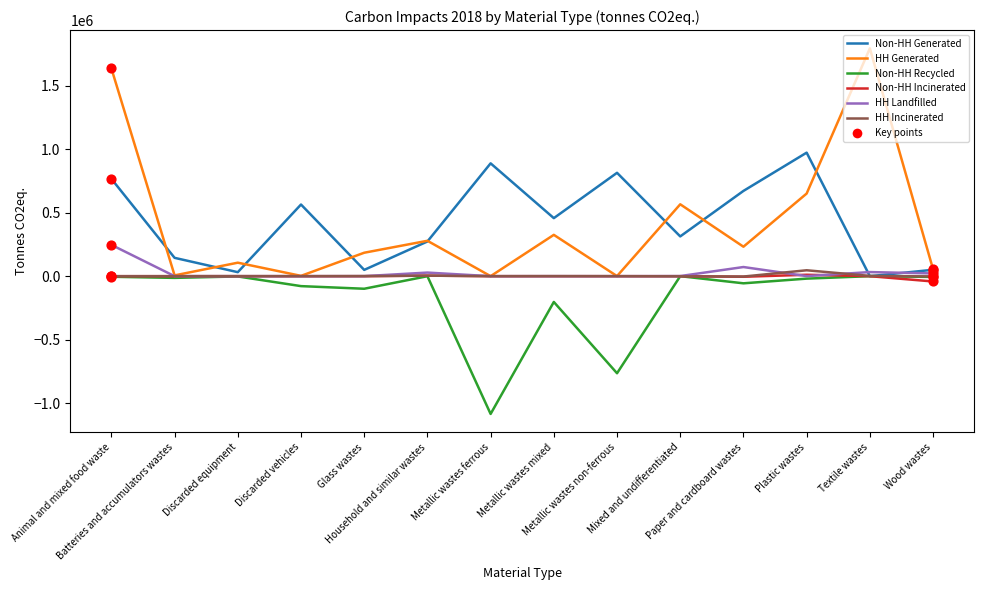

At which category is the sum across all series the highest?

Animal and mixed food waste